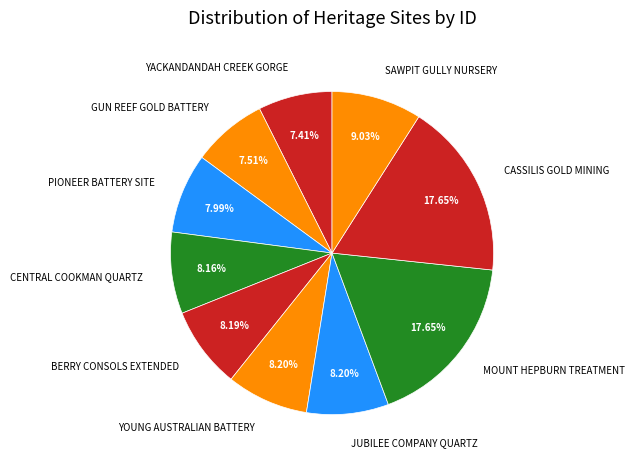

How many slices are in this pie chart?

10